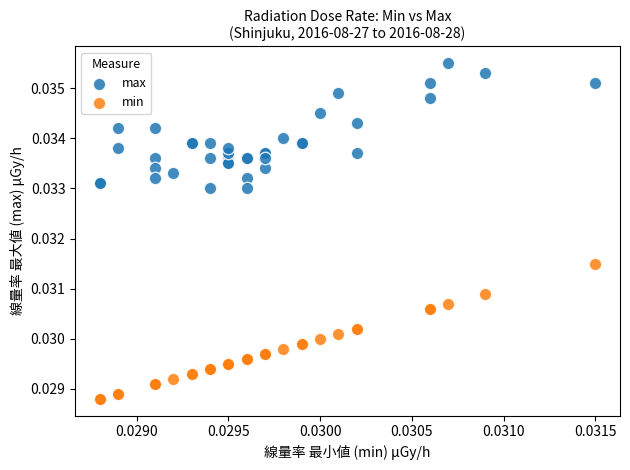

Which series reaches the maximum Y coordinate?

max